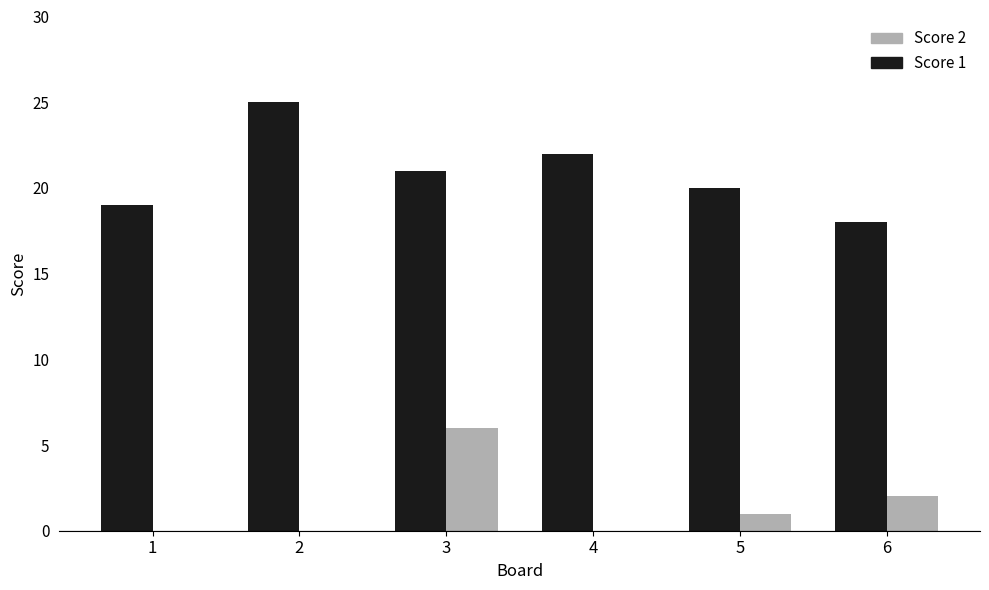

True or false: Score 1 has a value of 20 at 5.

True